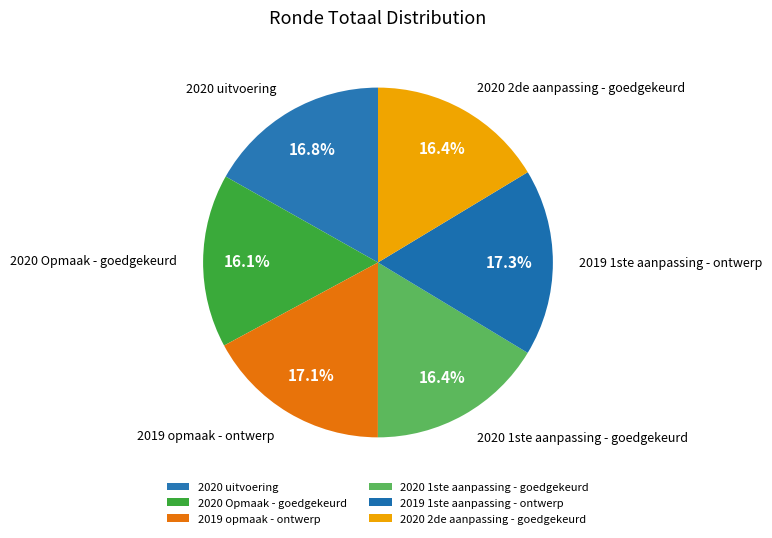

To the nearest percent, what is the average slice percentage?

17%